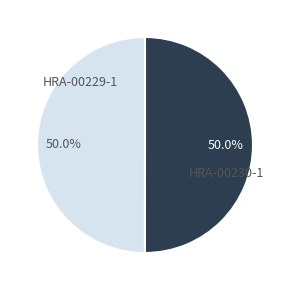

Combined, what portion of the pie is HRA-00230-1 and HRA-00229-1?

100.0%